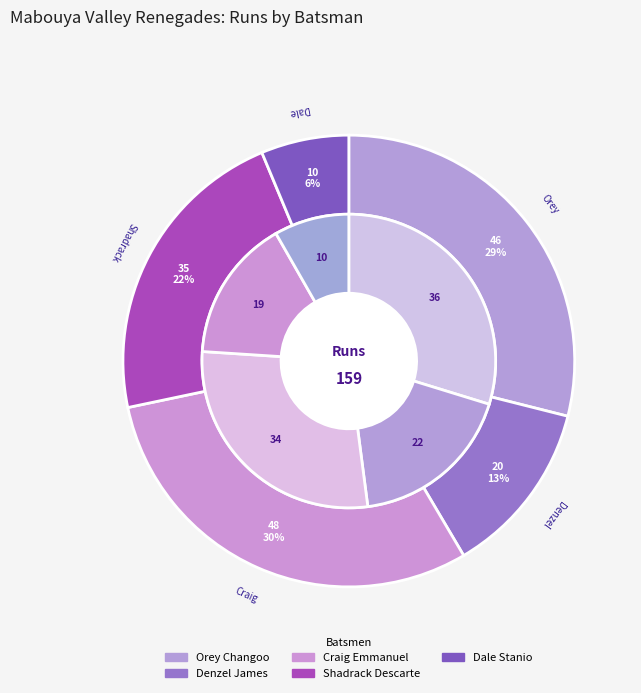

To the nearest percent, what is the combined percentage of Dale Stanio and Orey Changoo?

35%